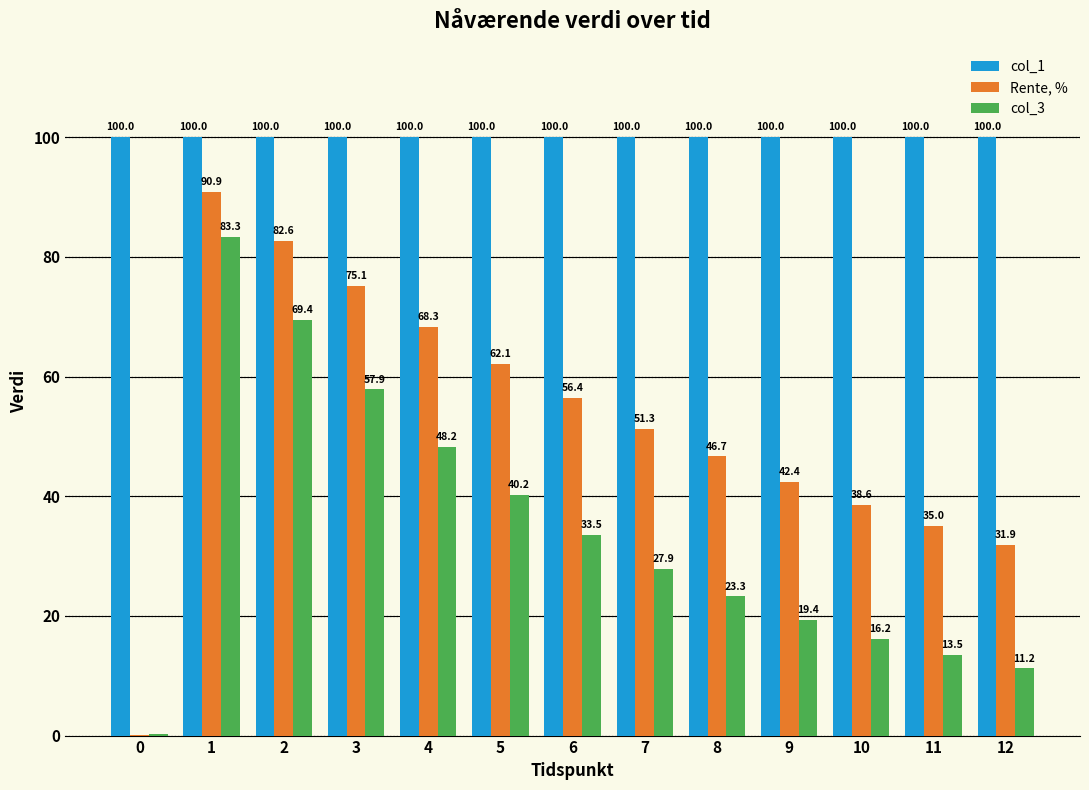

Read the col_3 value at 12.

11.2